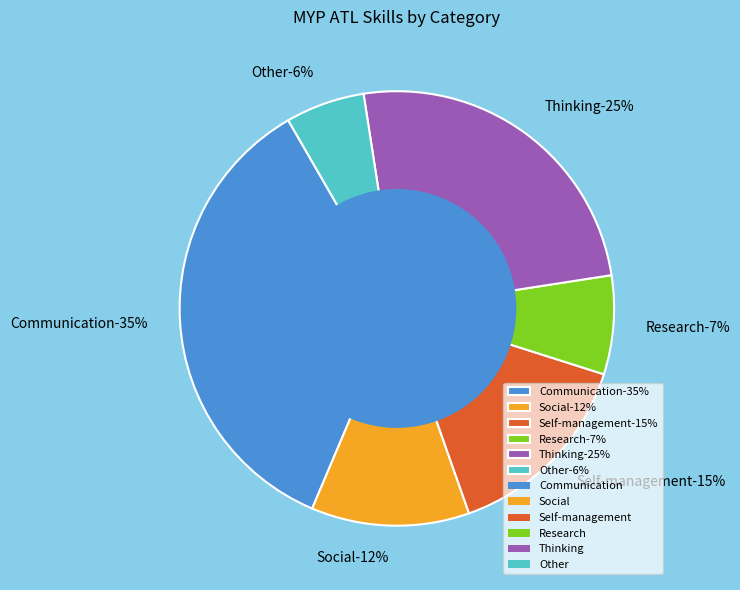

To the nearest percent, what is the combined percentage of Social and Thinking?

37%